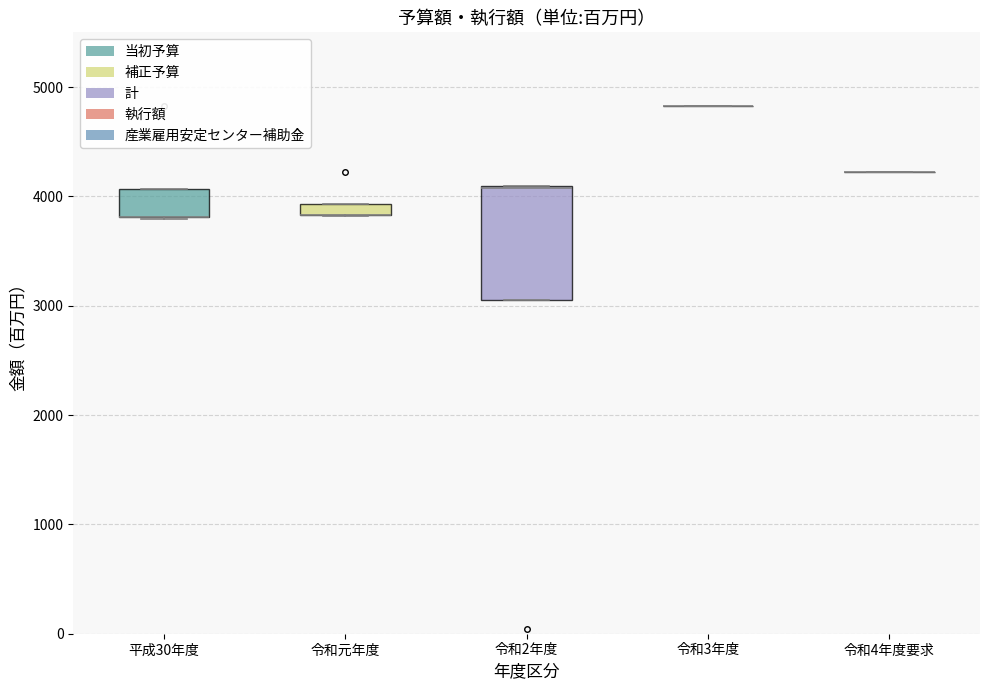

Which box is the tallest, from its lower edge to its upper edge?

令和2年度